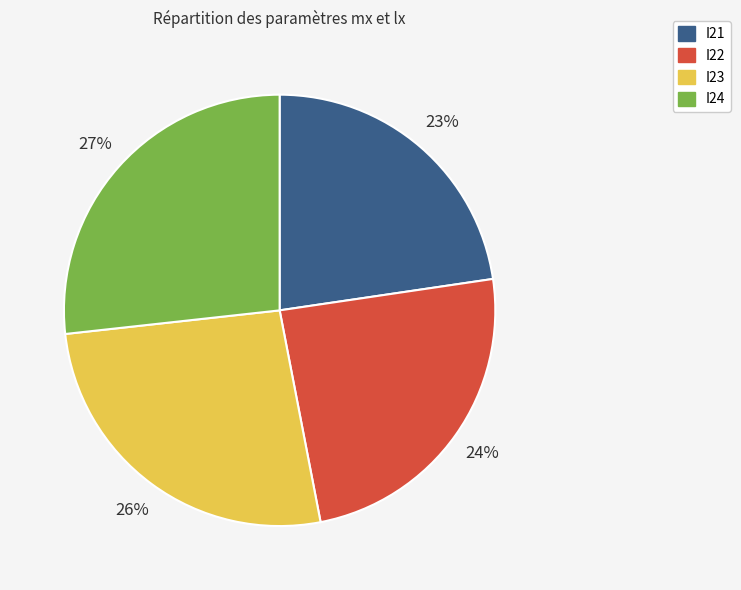

What is the smallest slice in the pie chart?

I21